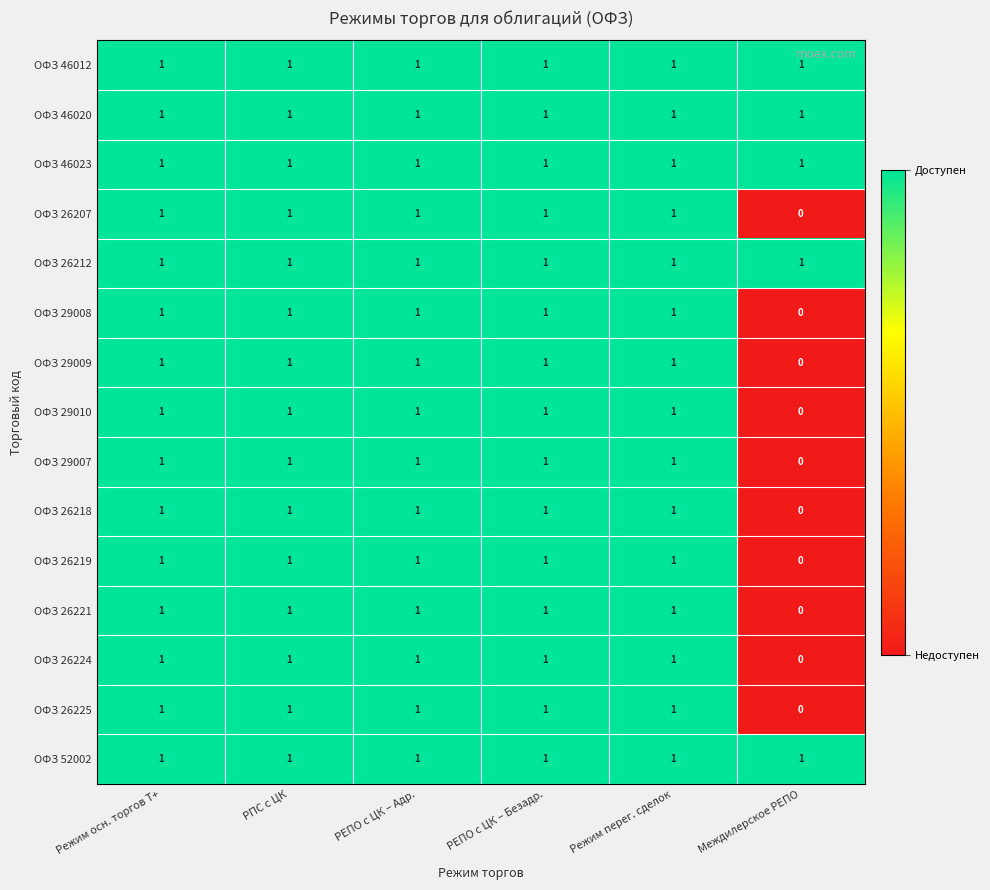

Is it true that ОФЗ 26218 equals 1 at РЕПО с ЦК – Адр.?

True